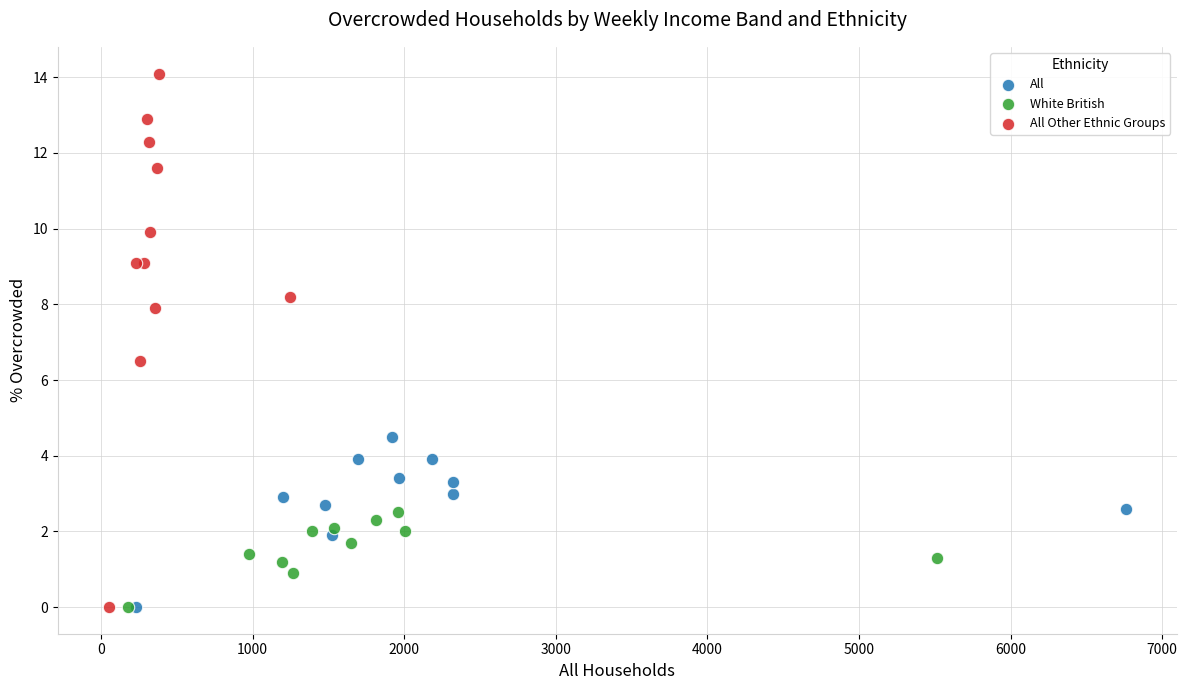

Which series has the largest Y range (max minus min)?

All Other Ethnic Groups